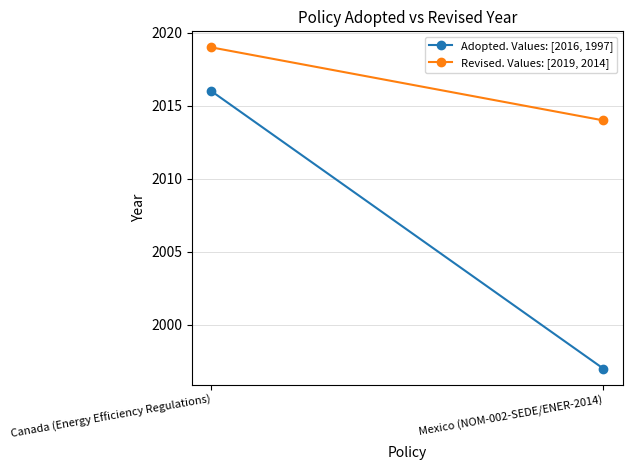

What is the sum of all Revised. Values: [2019, 2014] values?

4033